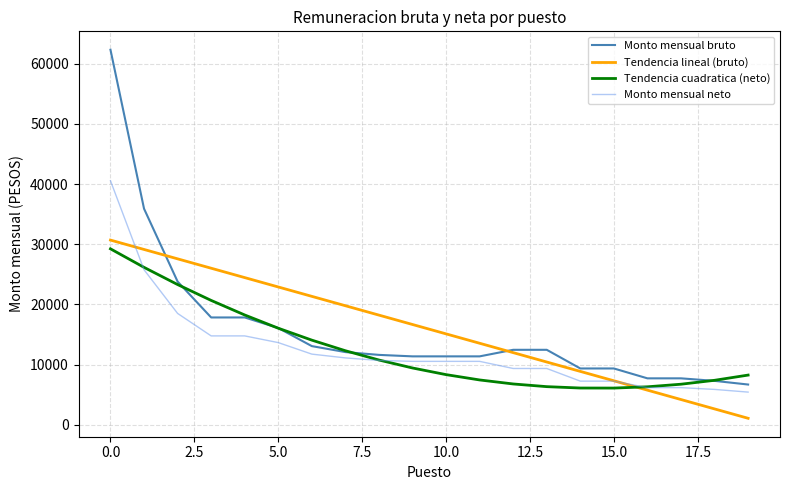

What is the maximum value shown in the chart?

62337.0